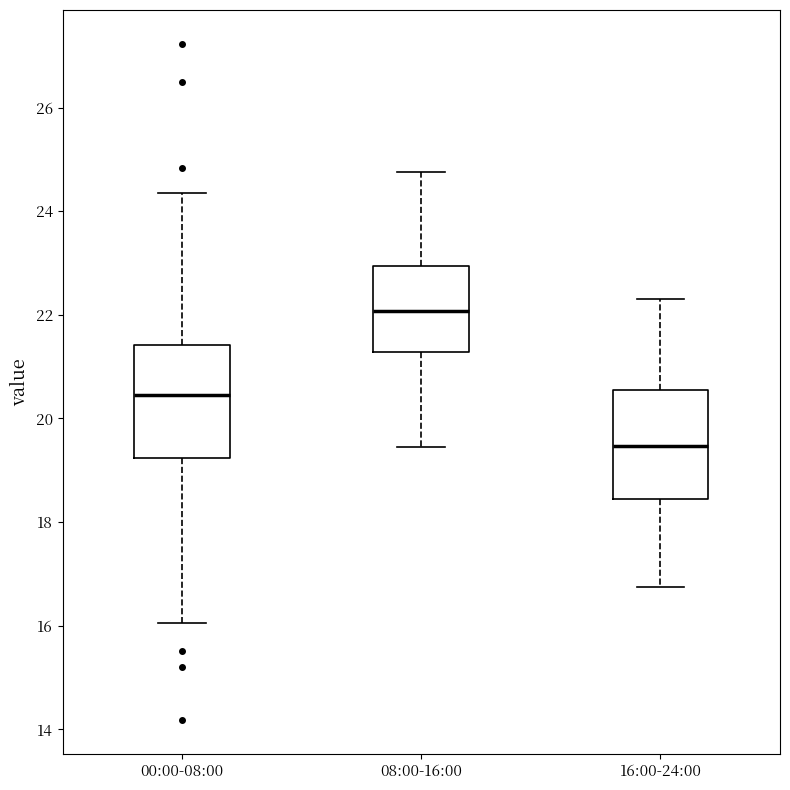

Which box has the lowest median line?

16:00-24:00